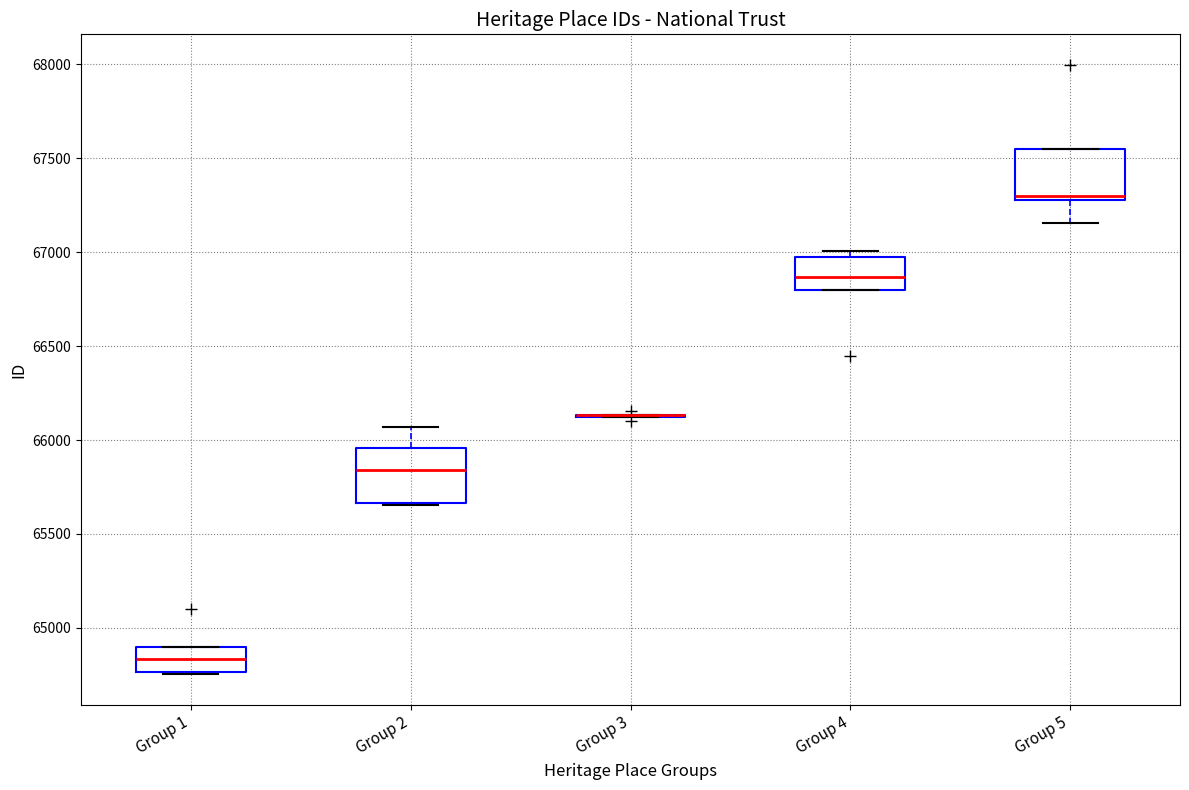

Reading left to right, transcribe this box plot: for each box, give where its median line is, the range the box spans, and where its two whiskers end, as read against the y-axis. The values are not printed on the chart, so give them approximately, as read against the axis.

Group 1: median 64850, box 64750 to 64900, whiskers 64750 to 64900
Group 2: median 65850, box 65650 to 65950, whiskers 65650 to 66050
Group 3: box collapsed to a line at 66150, whiskers 66100 to 66150
Group 4: median 66850, box 66800 to 67000, whiskers 66800 to 67000 (just above the box's upper edge)
Group 5: median 67300 (just above the box's lower edge), box 67300 to 67550, whiskers 67150 to 67550